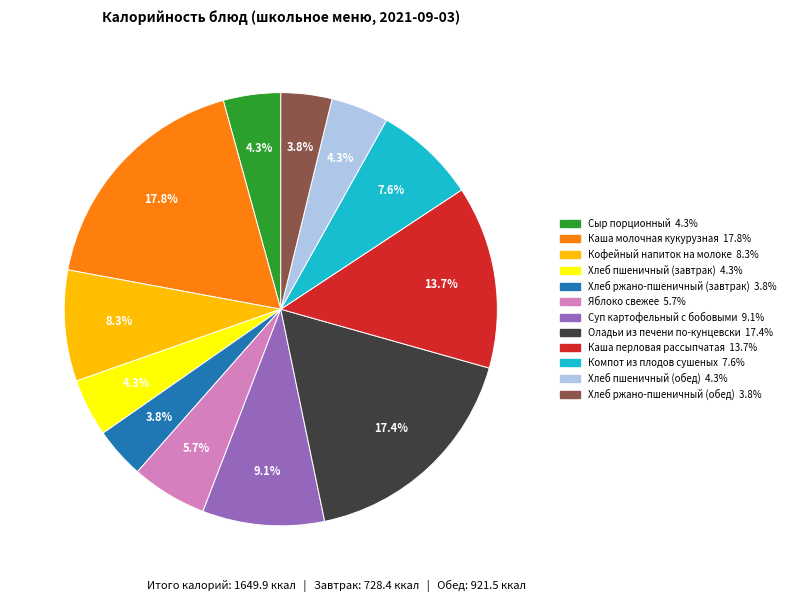

To the nearest percent, what percentage of the pie is Кофейный напиток на молоке?

8%